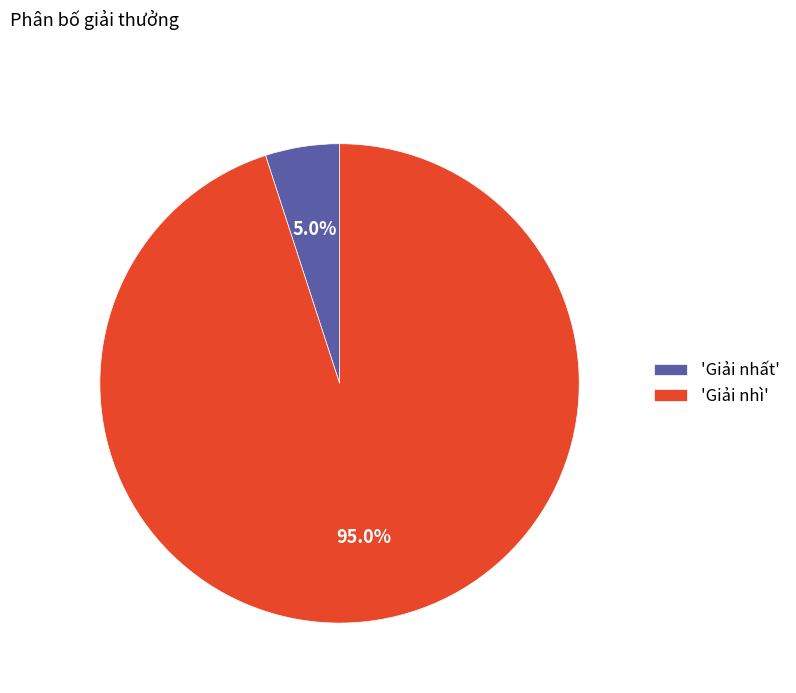

Which has a higher value, 'Giải nhì' or 'Giải nhất'?

'Giải nhì'